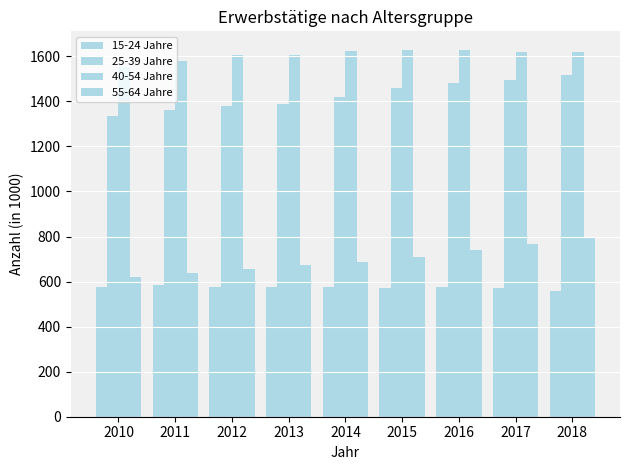

Which series has the largest total across all categories?

40-54 Jahre